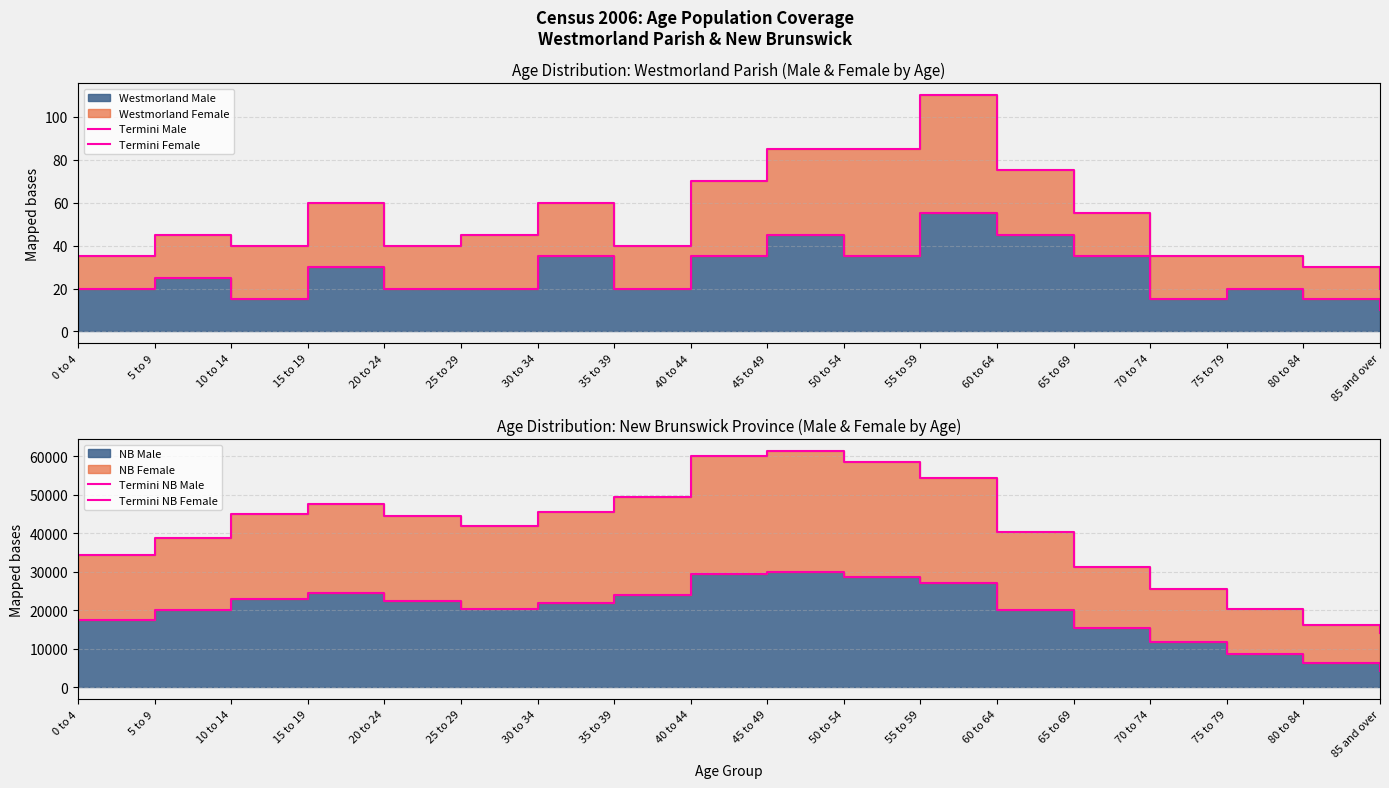

True or false: Termini NB Female has more than 1 interior local peaks.

True